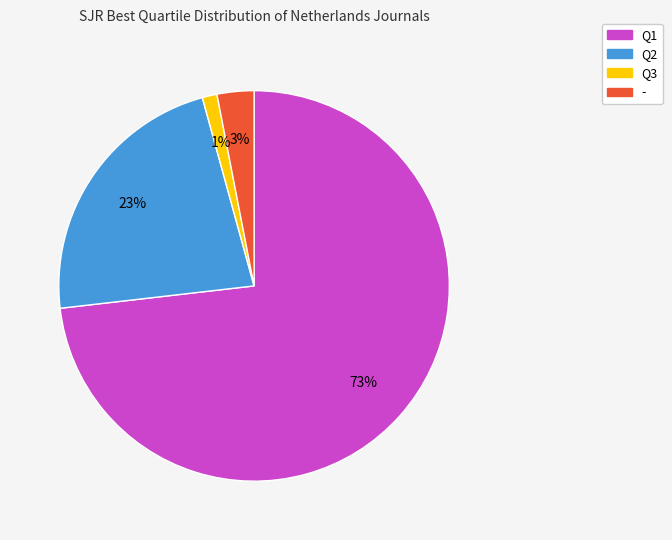

Which category has the biggest portion of the pie?

Q1